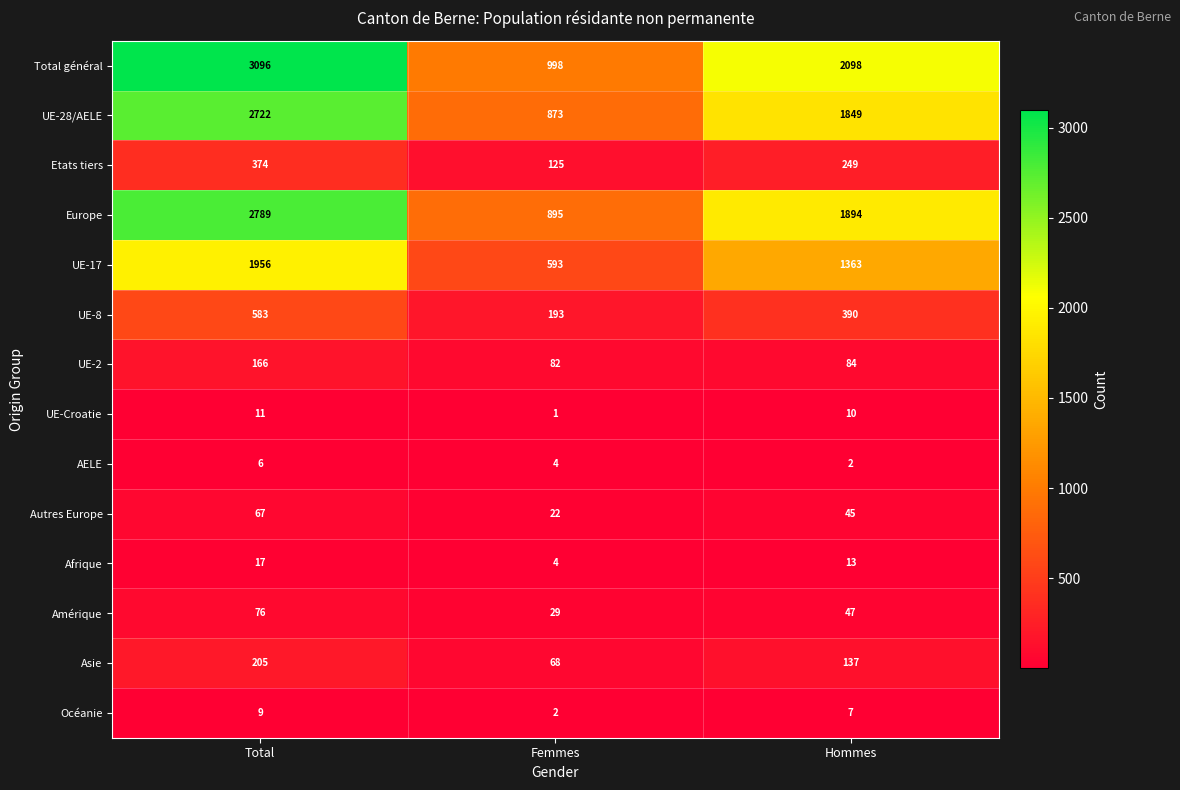

Which series has the largest total across all categories?

Total général